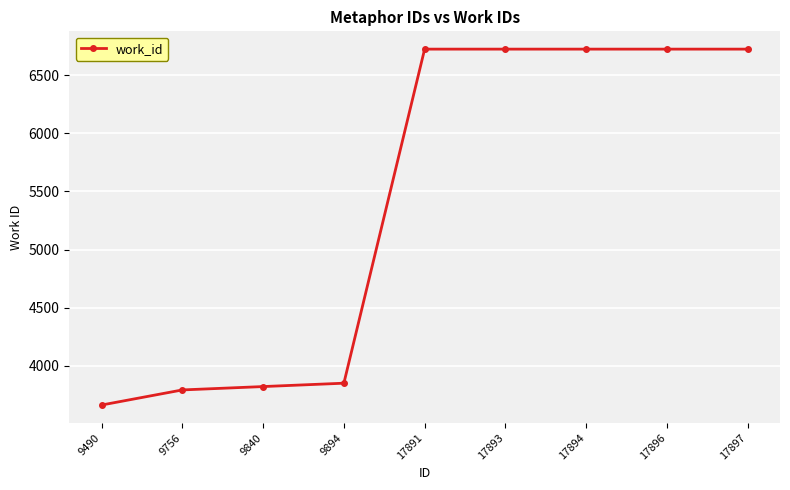

Does the chart have visible grid lines?

Yes